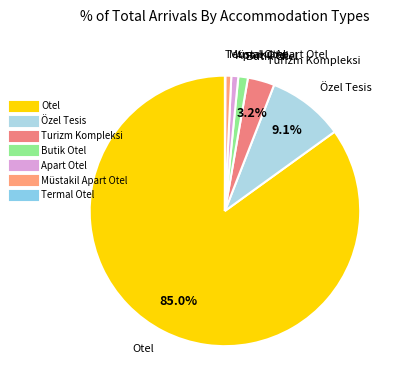

Which slice is the largest?

Otel